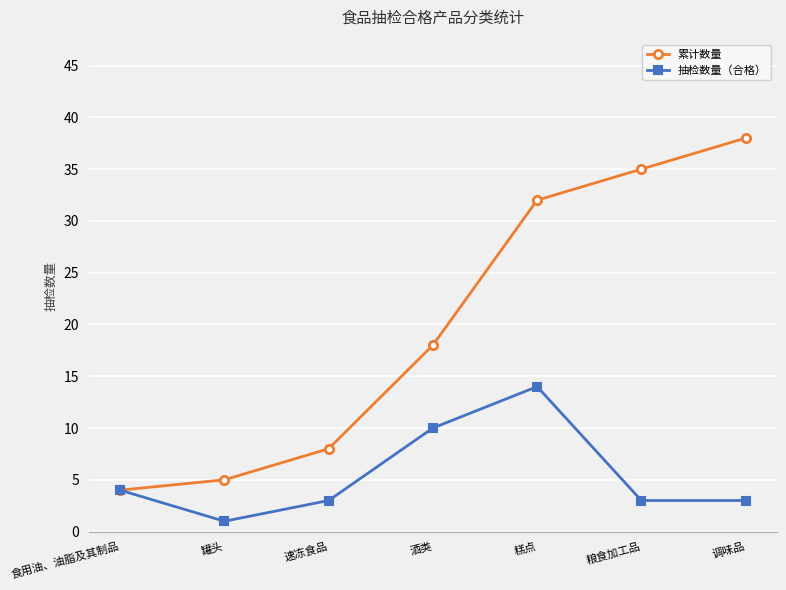

True or false: 累计数量 has more than 2 interior local peaks.

False